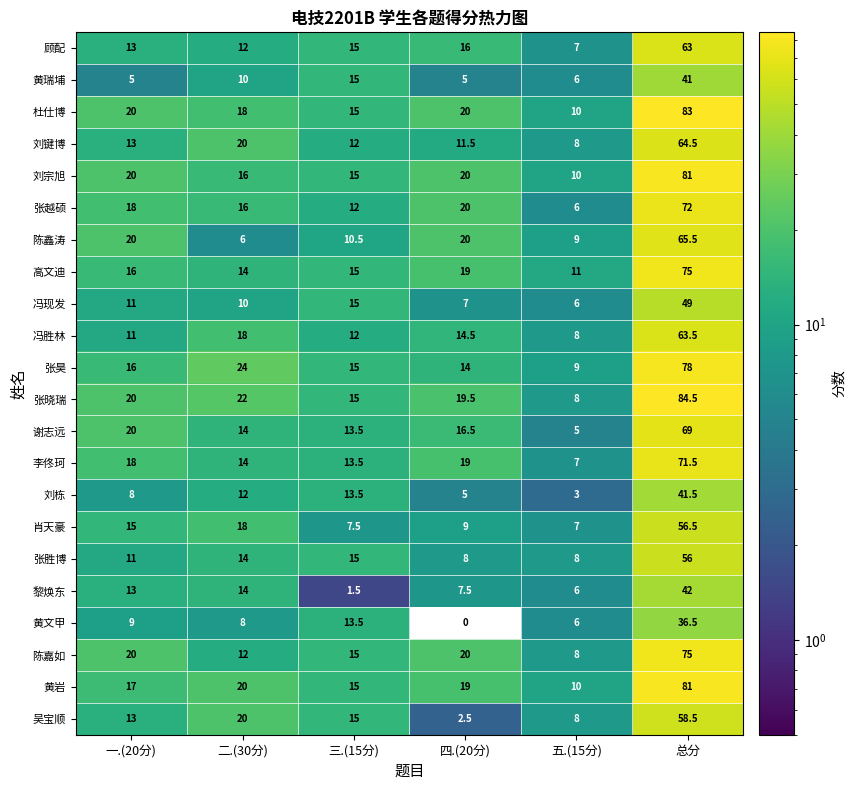

Which series changed the most between 一.(20分) and 三.(15分)?

黎焕东